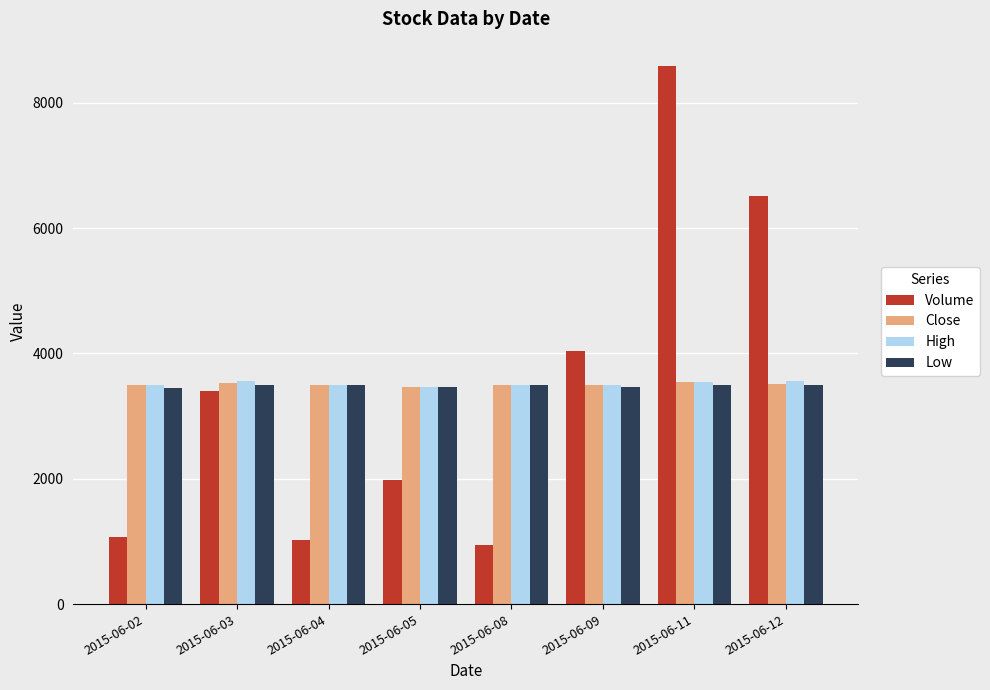

At which category is the sum across all series the highest?

2015-06-11